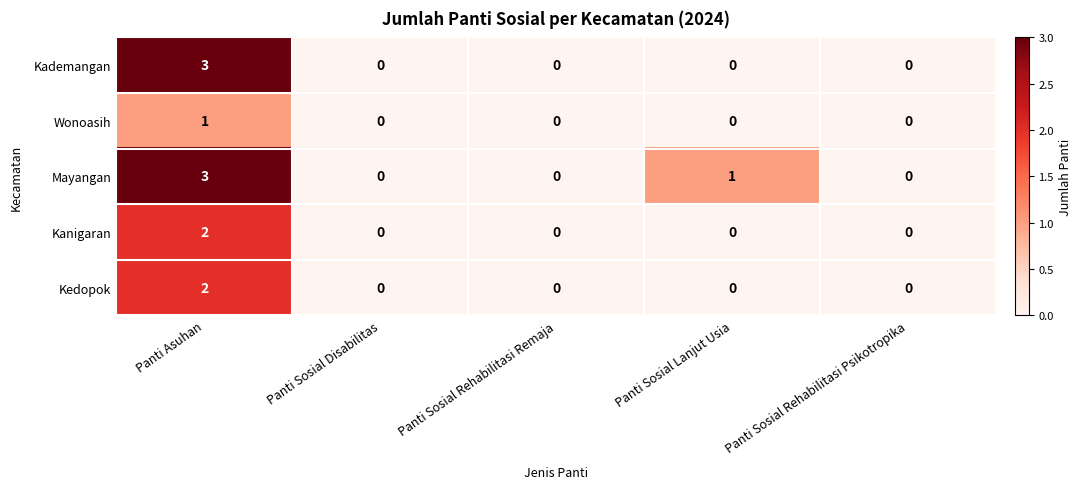

True or false: Mayangan has a value of 2 at Panti Sosial Rehabilitasi Psikotropika.

False